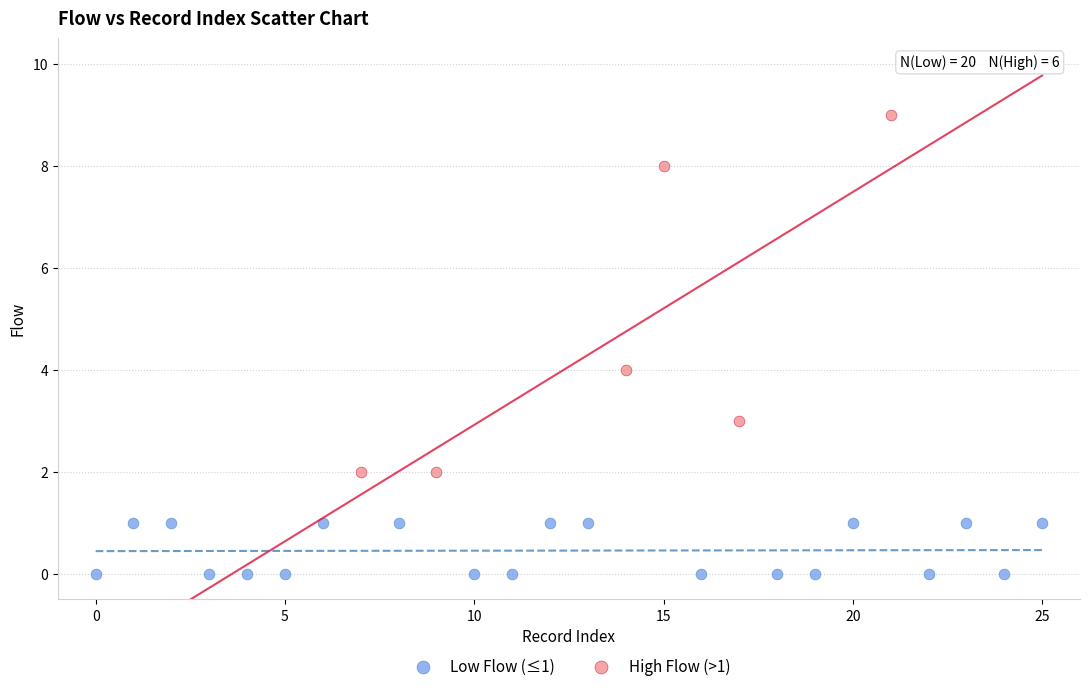

Which series contains the highest Y value?

High Flow (>1)